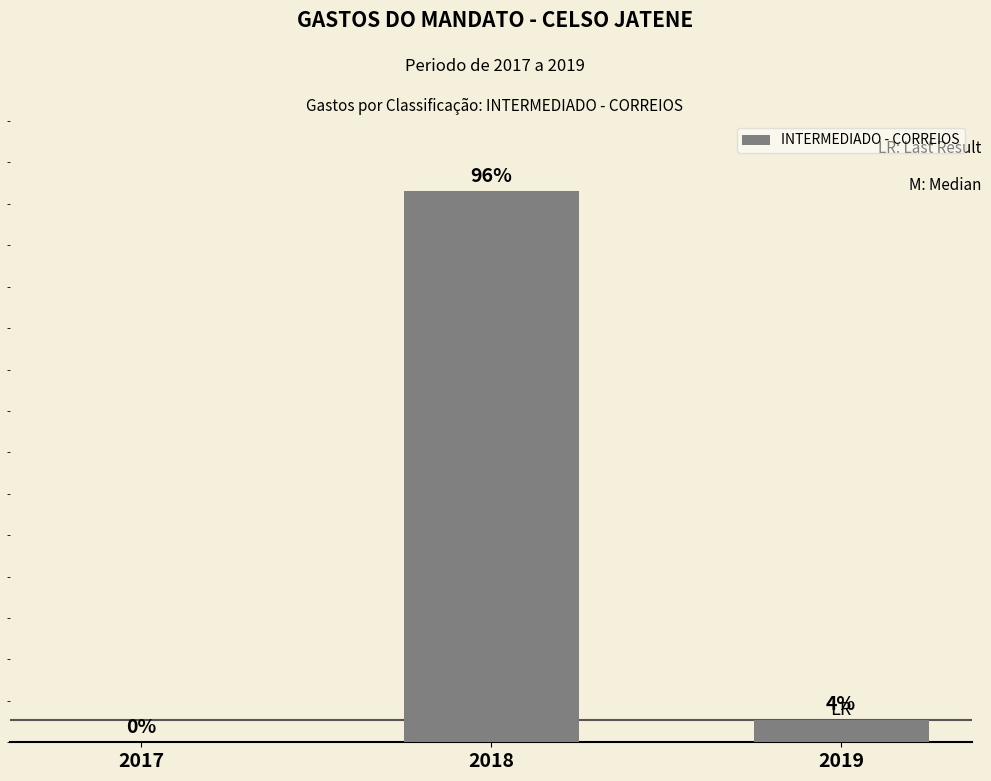

Reading left to right, extract all data points from this chart.

2017=0.0	2018=66516.4	2019=2677.8